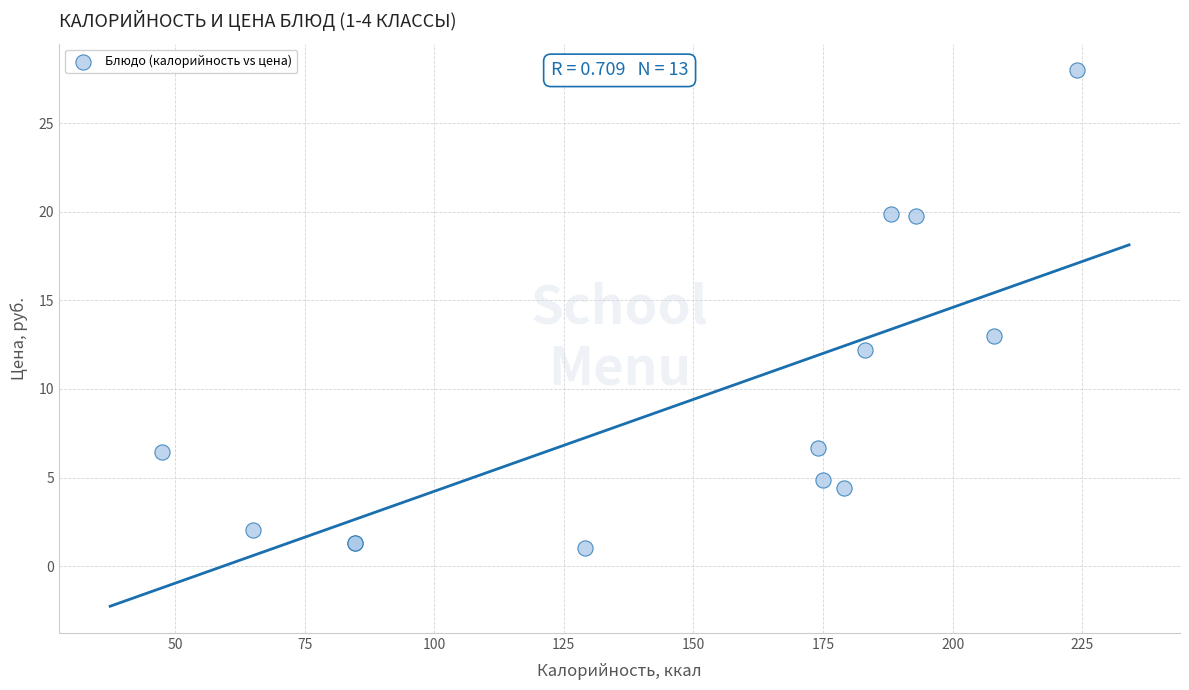

What Y value in the scatter plot is closest to 14?

13.0